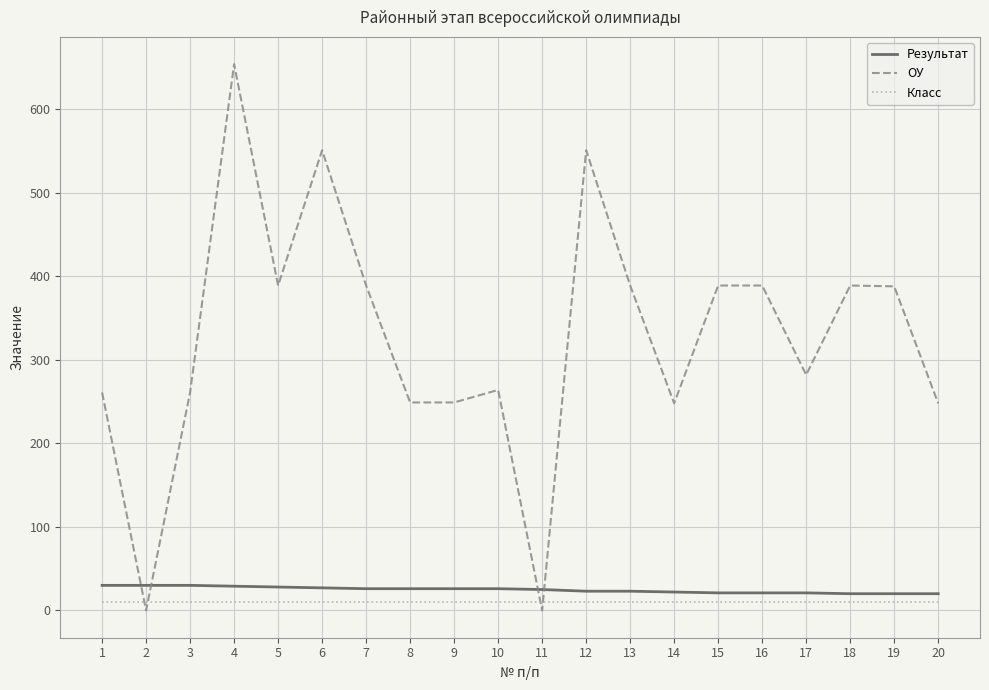

The value of ОУ at 20 is 248. True or false?

True